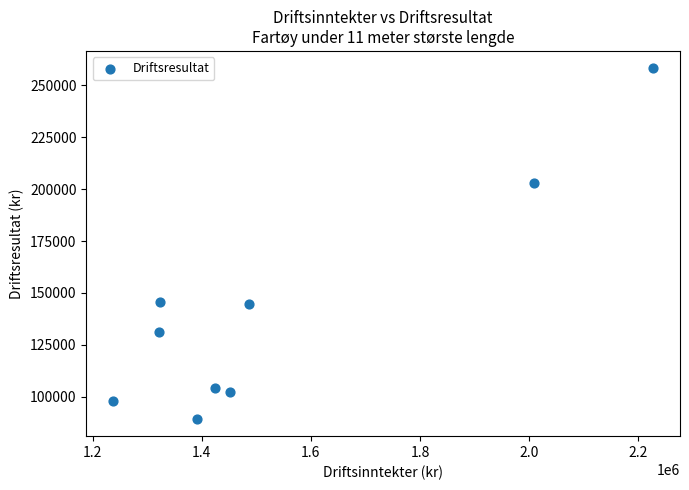

What is the average Y value?

141832.2